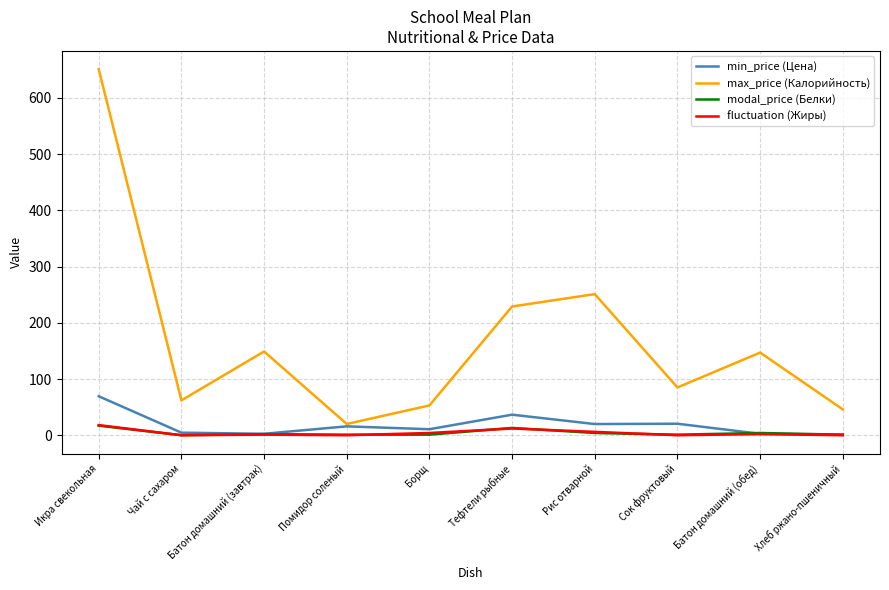

What is the difference between the maximum and minimum values in the modal_price (Белки) series?

17.0